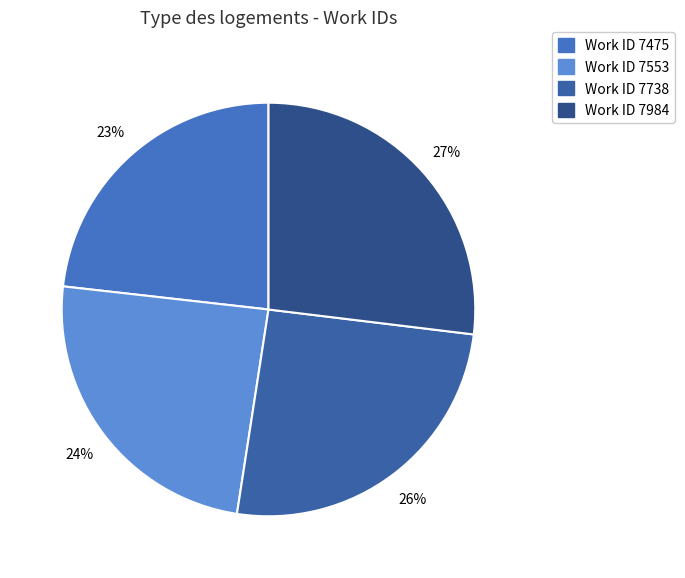

Rank the categories by value from lowest to highest.

7475, 7553, 7738, 7984